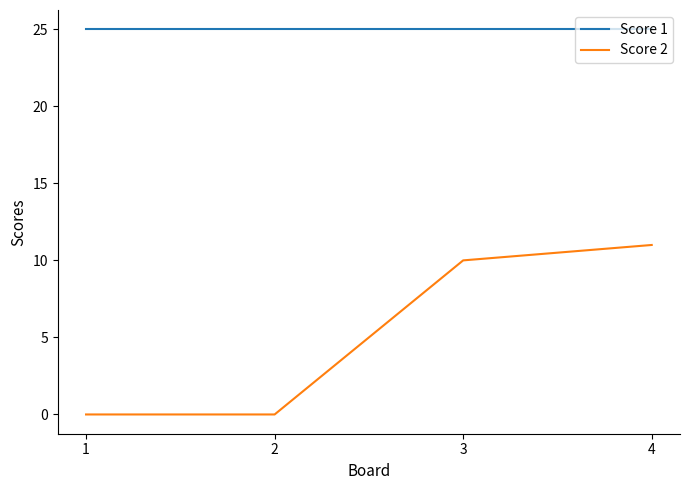

What is the difference between the maximum and minimum values in the Score 2 series?

11